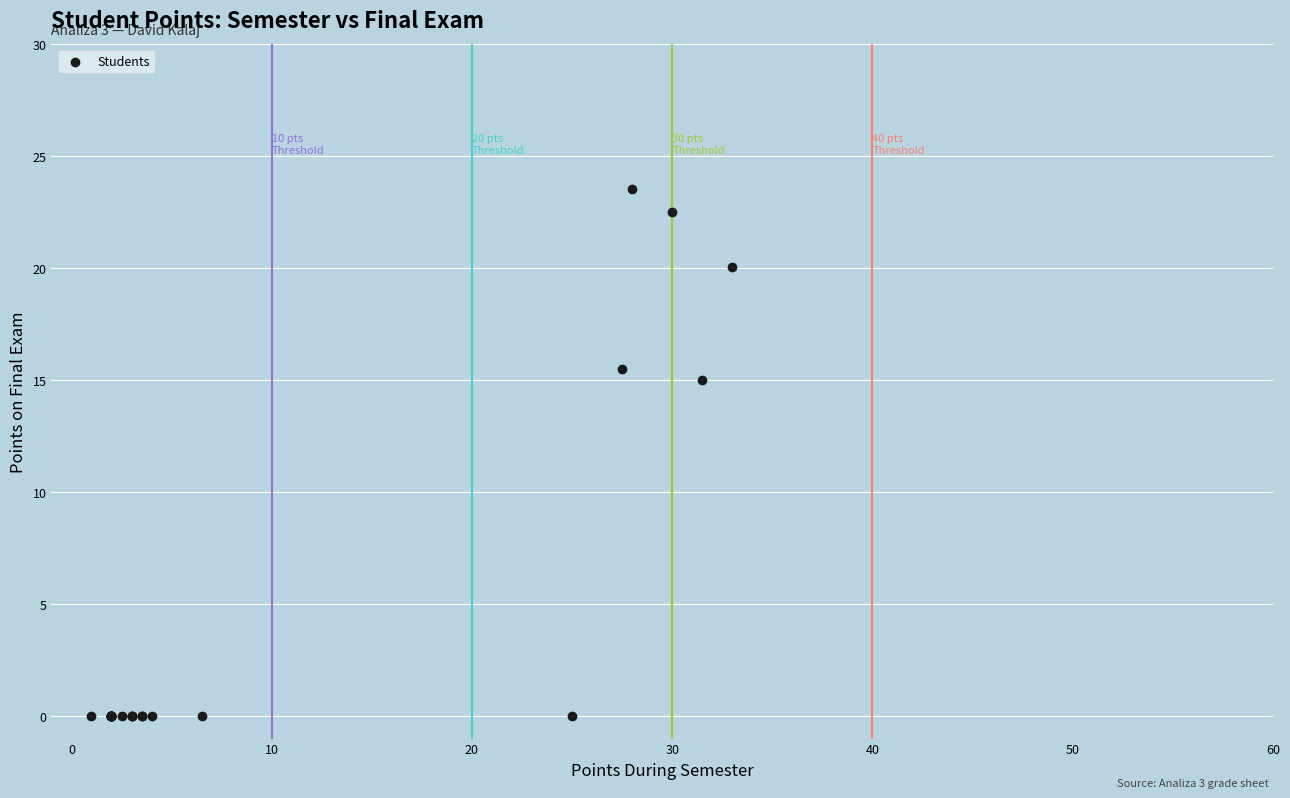

What Y value in the scatter plot is closest to 11?

15.0